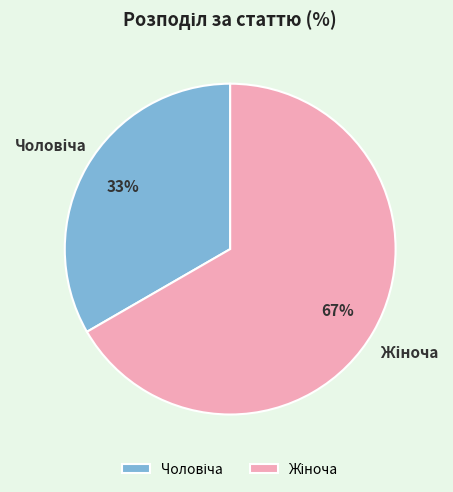

To the nearest percent, what is the average slice percentage?

50%